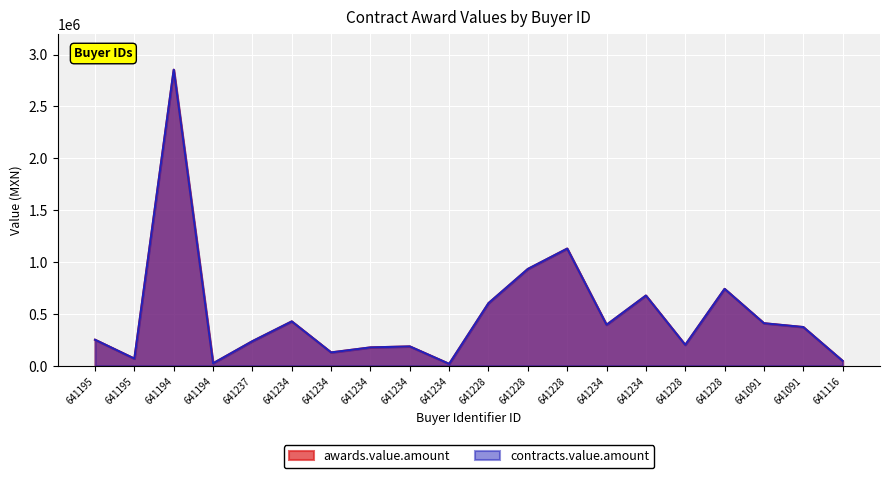

The contracts.value.amount series shows 603166.5 at 641228. True or false?

True